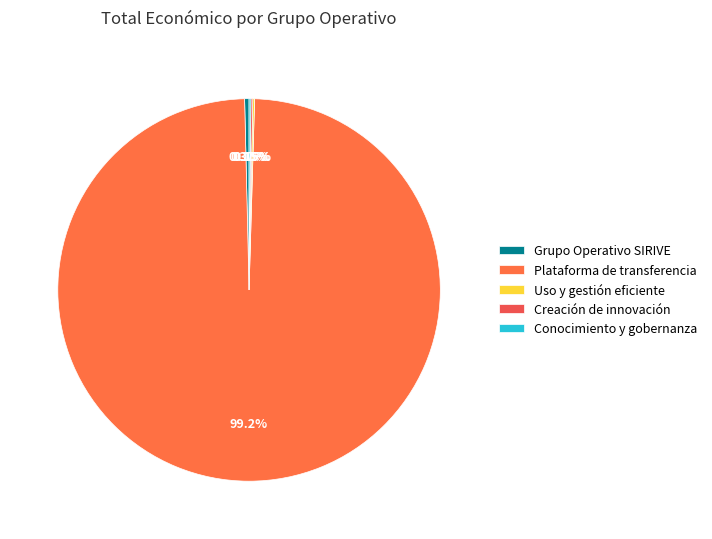

The Uso y gestión eficiente slice represents 1% of the pie. True or false?

False